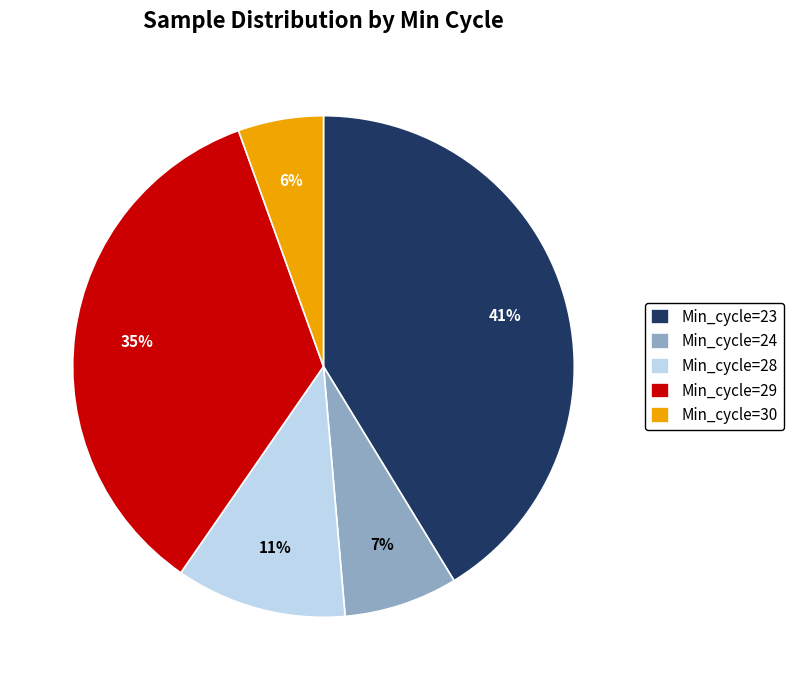

Is the sum of Min_cycle=28 and Min_cycle=23 greater than half?

Yes